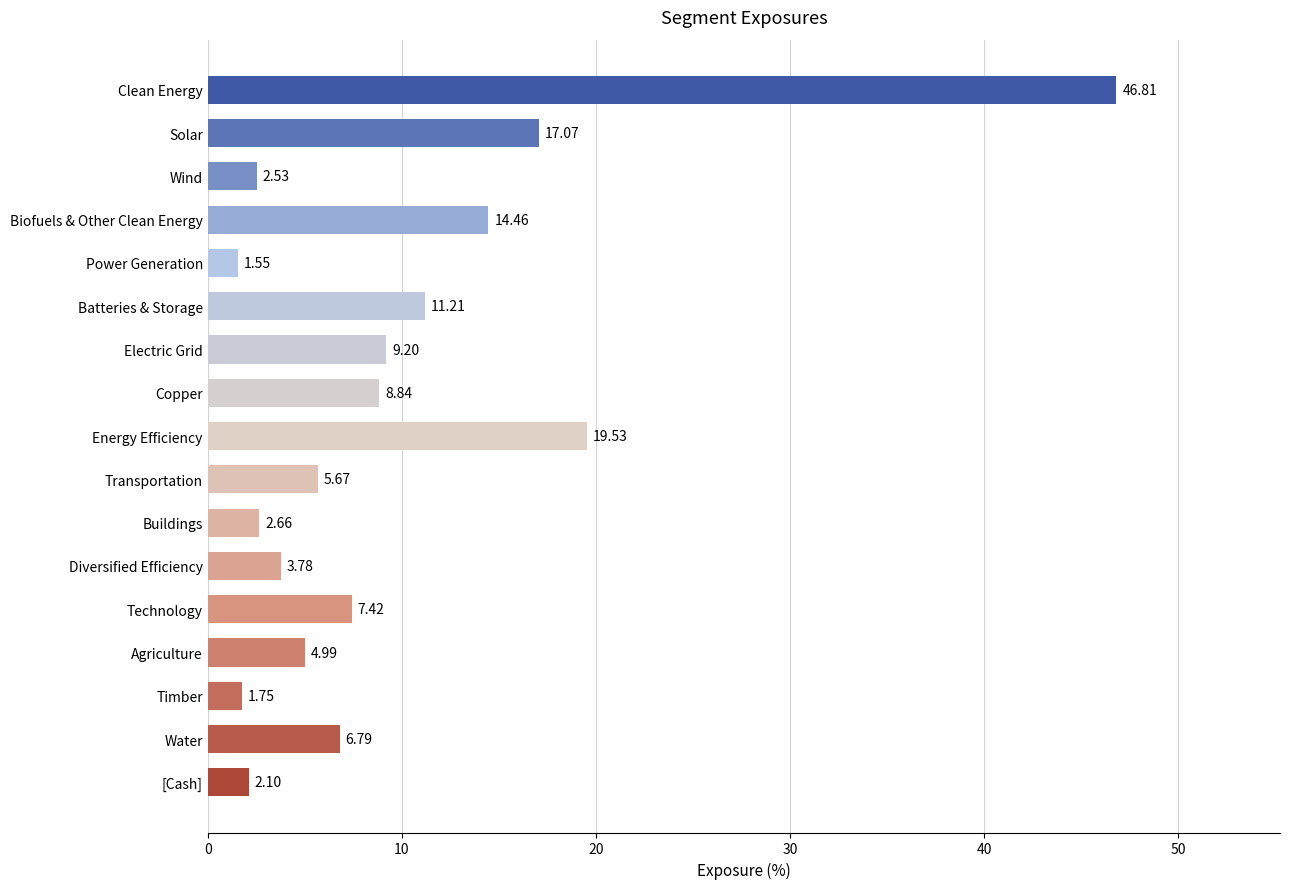

What is the average value?

9.8